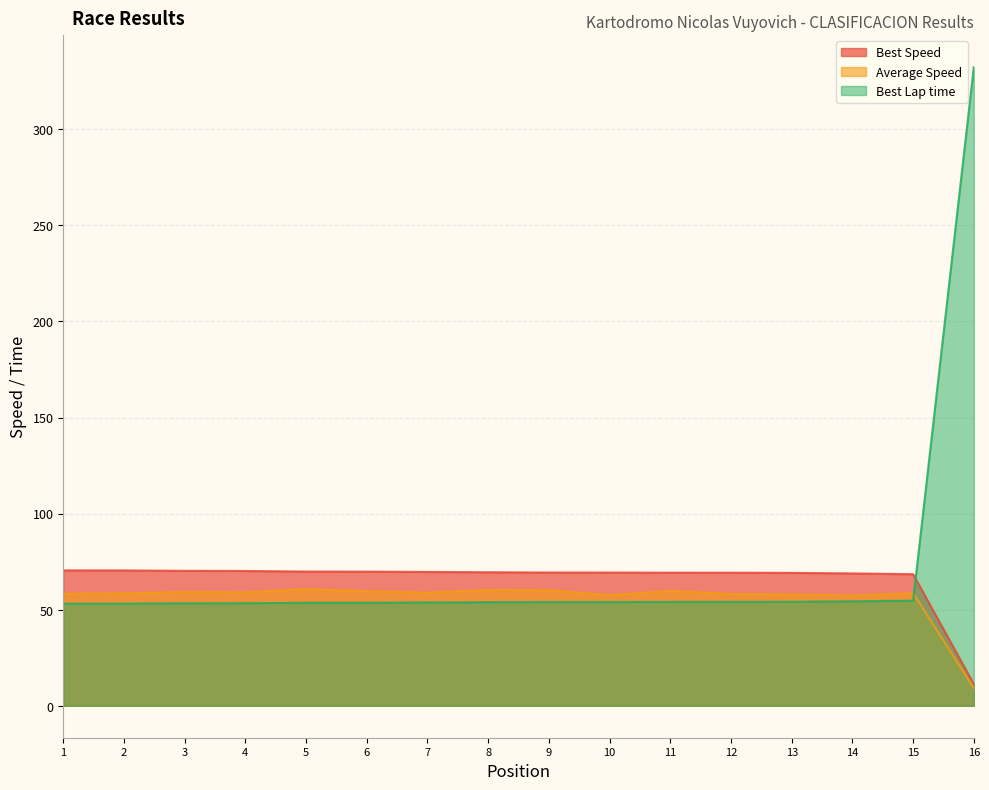

Read the Average Speed value at 13.

57.9